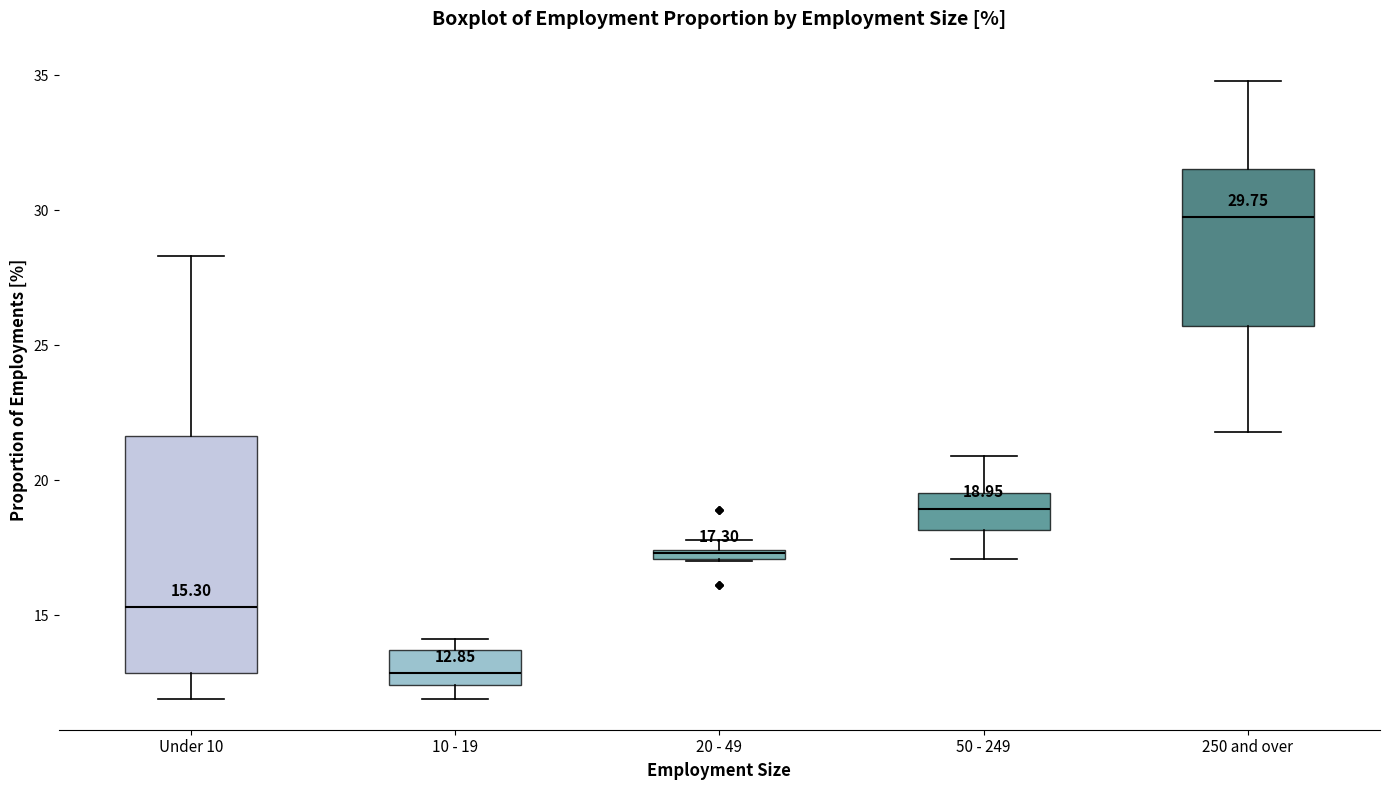

Comparing the boxes themselves (not the whiskers), which one is the tallest?

Under 10